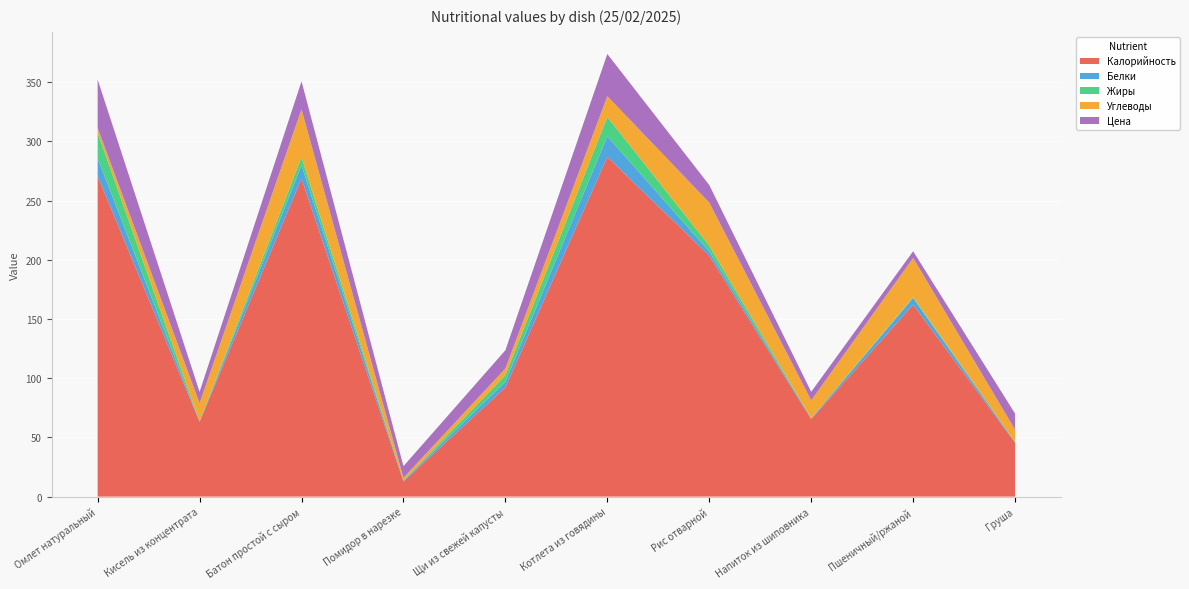

Reading left to right, what are all the values shown in this chart?

Калорийность: 270.6	63.2	268.6	12.8	92.2	286.9	203.5	65.4	162.1	45.5
Белки: 15.2	0.3	11.2	0.7	4.7	17.4	3.6	0.6	5.6	0.4
Жиры: 21.6	0.1	6.9	0.1	5.6	16.4	4.8	0.2	0.8	0.3
Углеводы: 3.9	15.3	40.4	2.3	5.7	17.5	36.4	15.1	33.1	10.3
Цена: 40.9	9.5	23.6	9.8	15.4	35.6	14.8	7.2	5.6	13.6